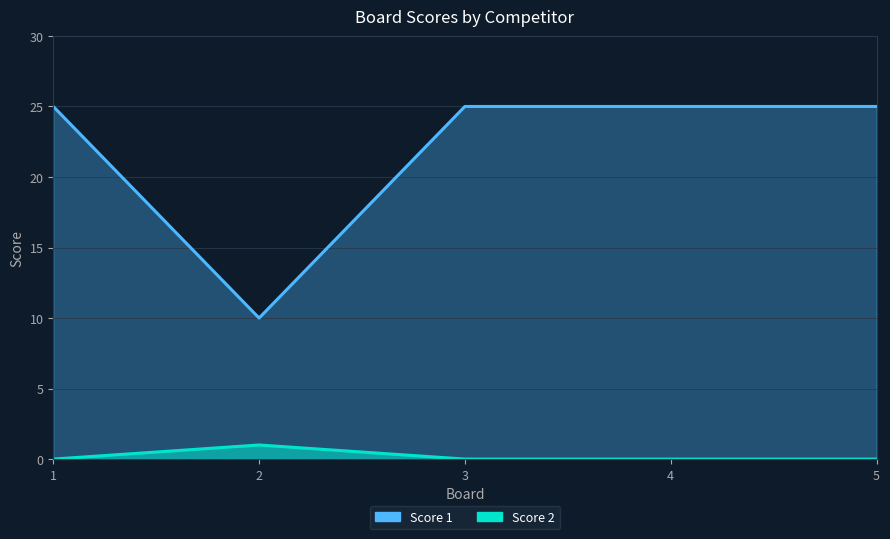

In Score 1, how many points are lower than both neighbors (excluding endpoints)?

1